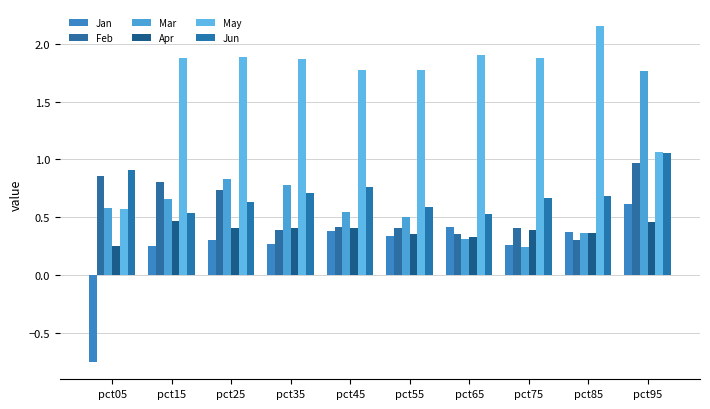

Which series has the widest spread of values?

May